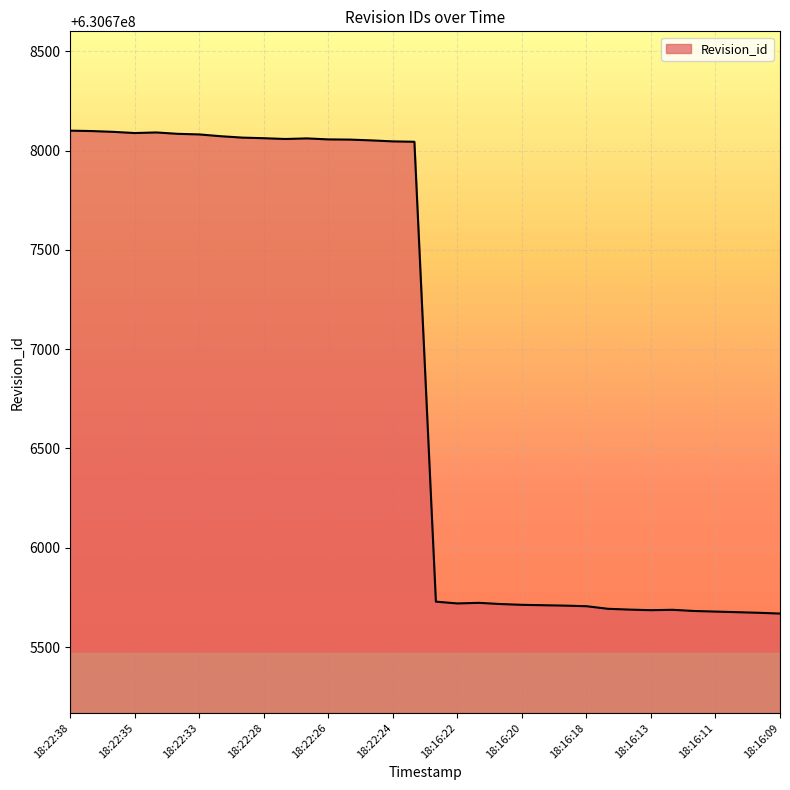

What is the minimum value shown in the chart?

630675669